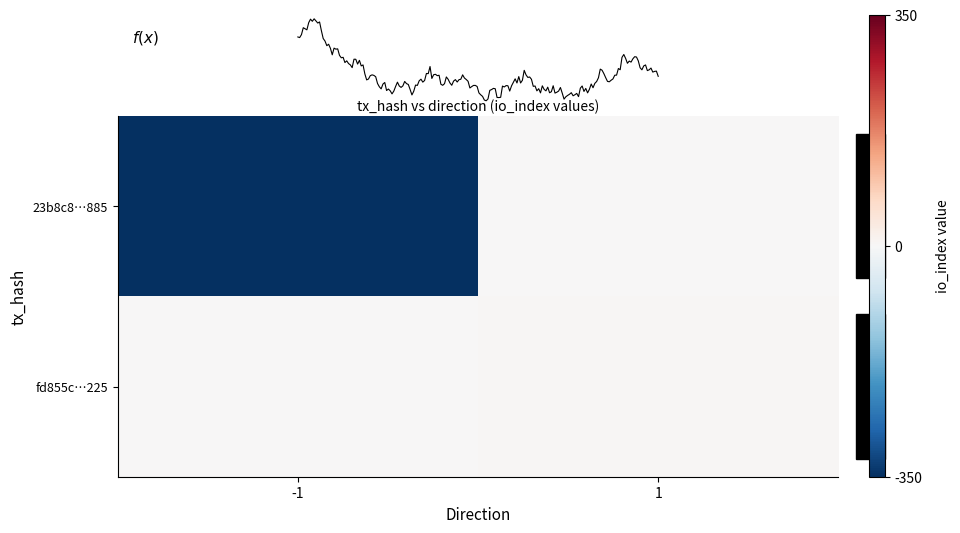

The value of 23b8c8bf86f6292d300a28b1d9483a439c26885 at io_index is 479. True or false?

False